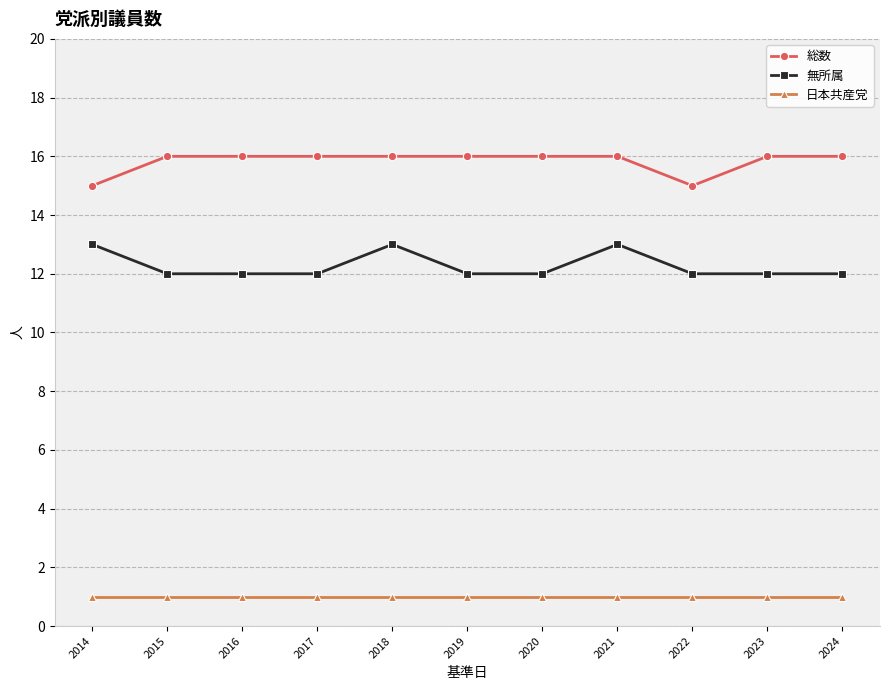

The 総数 series shows 9 at 2019. True or false?

False